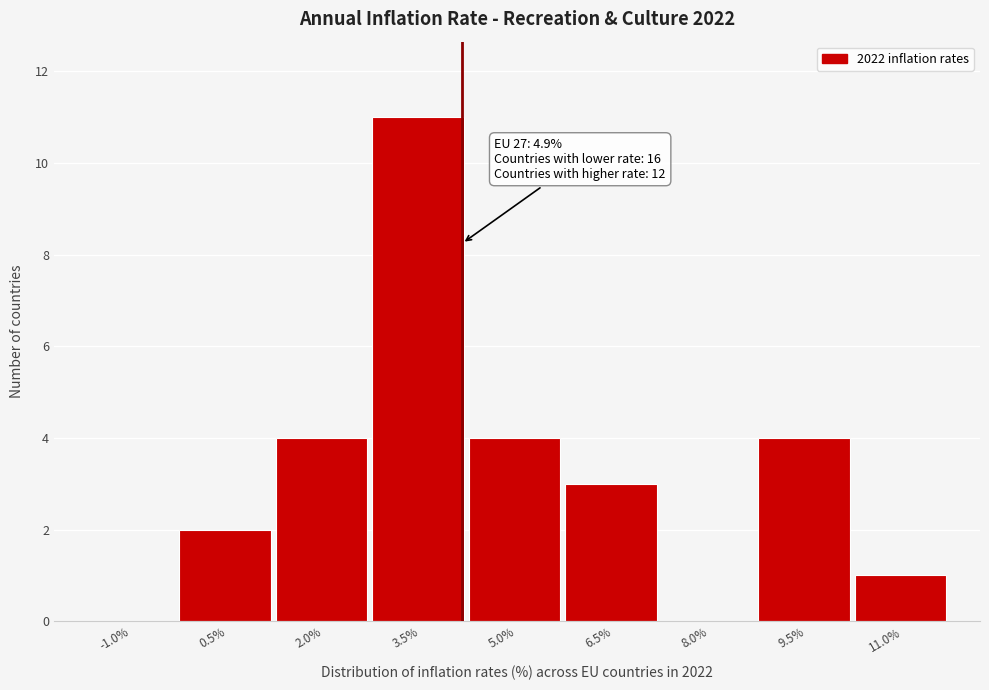

Reading left to right, list all the values displayed in this chart.

-1.0%=0	0.5%=2	2.0%=4	3.5%=11	5.0%=4	6.5%=3	8.0%=0	9.5%=4	11.0%=1